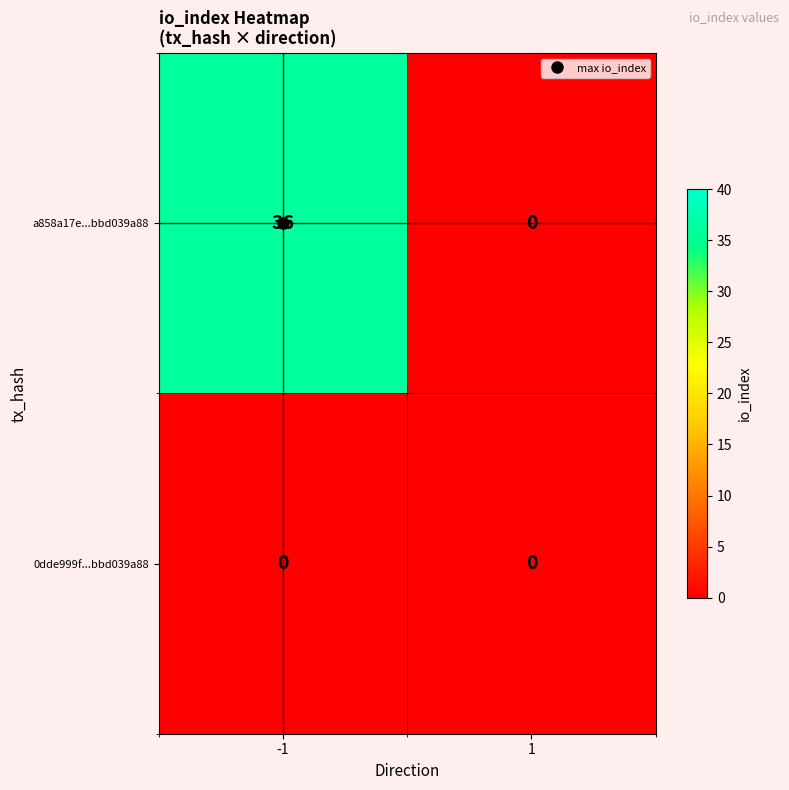

Between -1 and 1, which series saw the biggest shift?

a858a17e542c7fd964478b1beb9f71bbd039a88